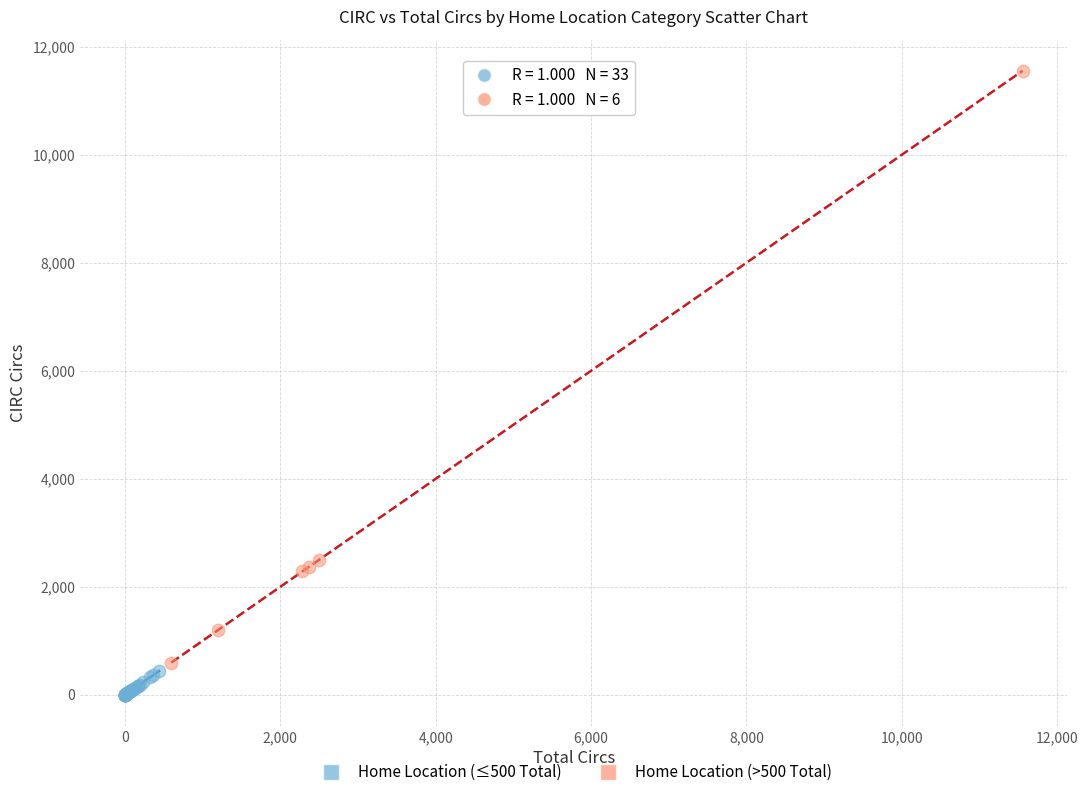

Which series reaches the maximum Y coordinate?

Home Location (>500 Total)